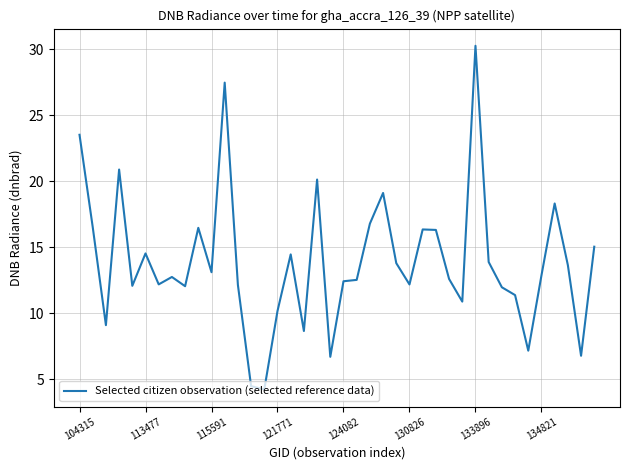

What is the minimum value shown in the chart?

4.2